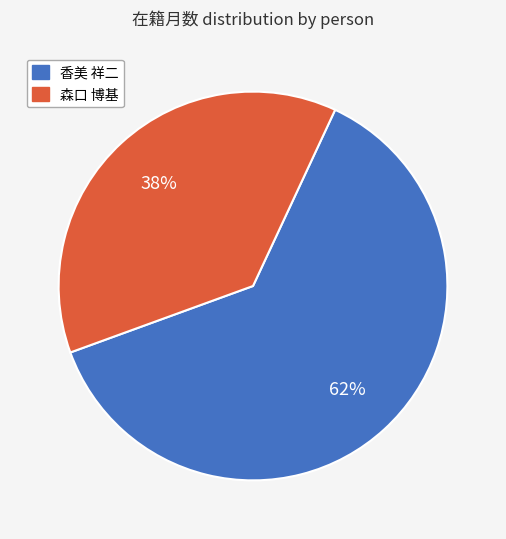

What is the largest slice in the pie chart?

香美 祥二